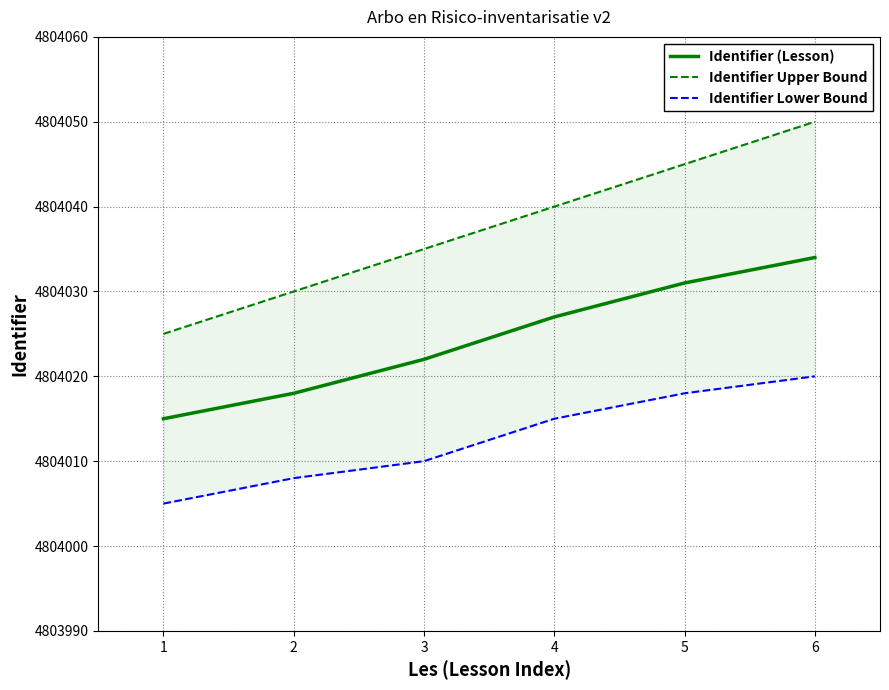

True or false: Identifier (Lesson) and Identifier Lower Bound cross at least once.

False